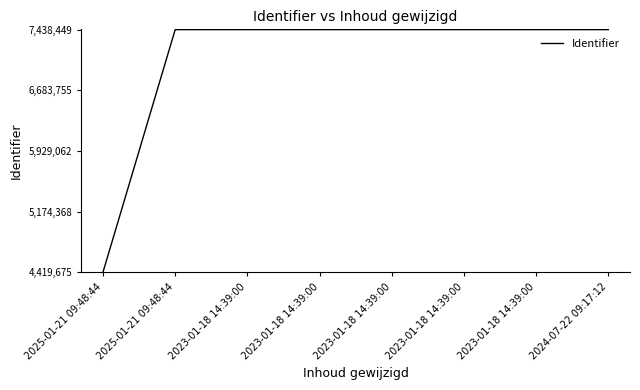

Reading left to right, what are all the values shown in this chart?

4419675	7438437	7438439	7438441	7438443	7438445	7438447	7438449